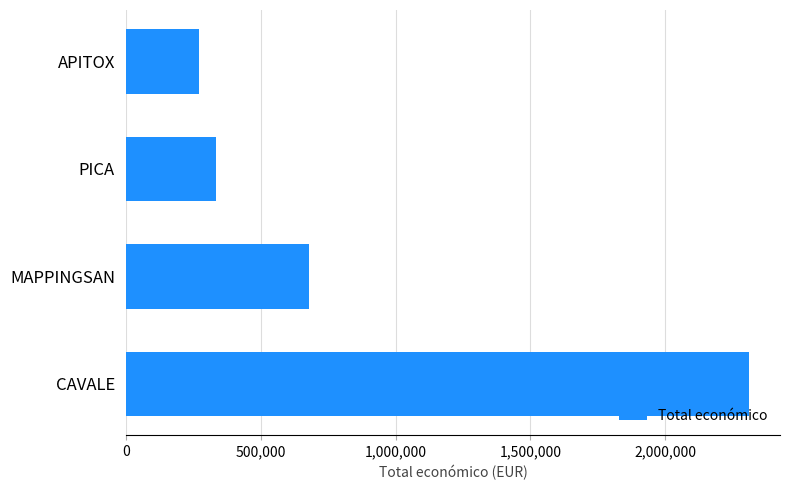

True or false: the data shows 197756 at MAPPINGSAN.

False